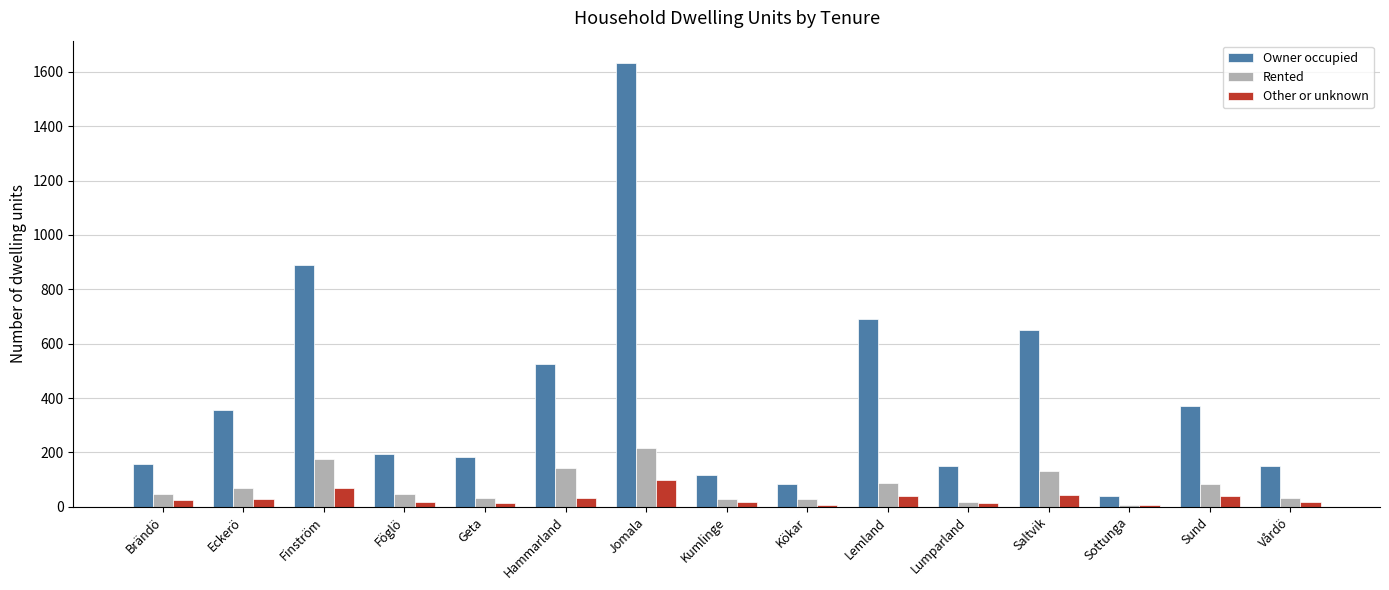

What is the label of the 9th bar from the left?

Kökar